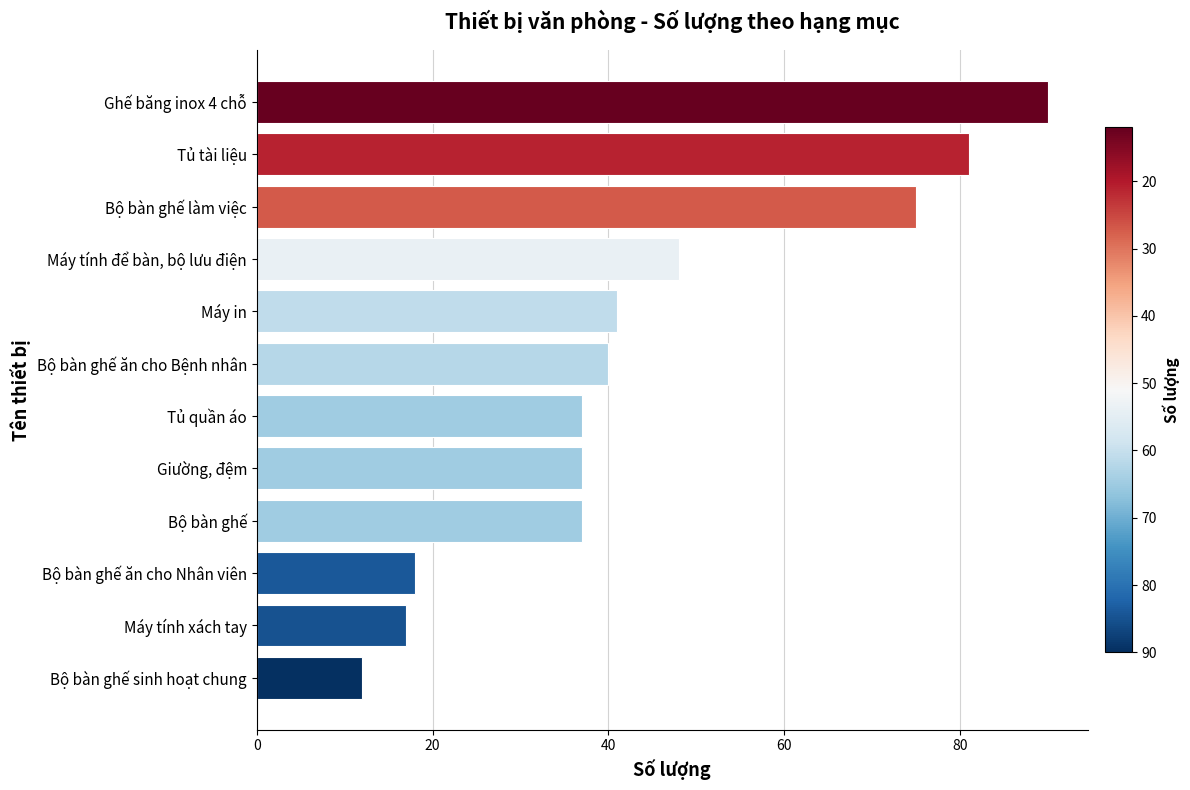

What is the difference between the maximum and second lowest values?

73